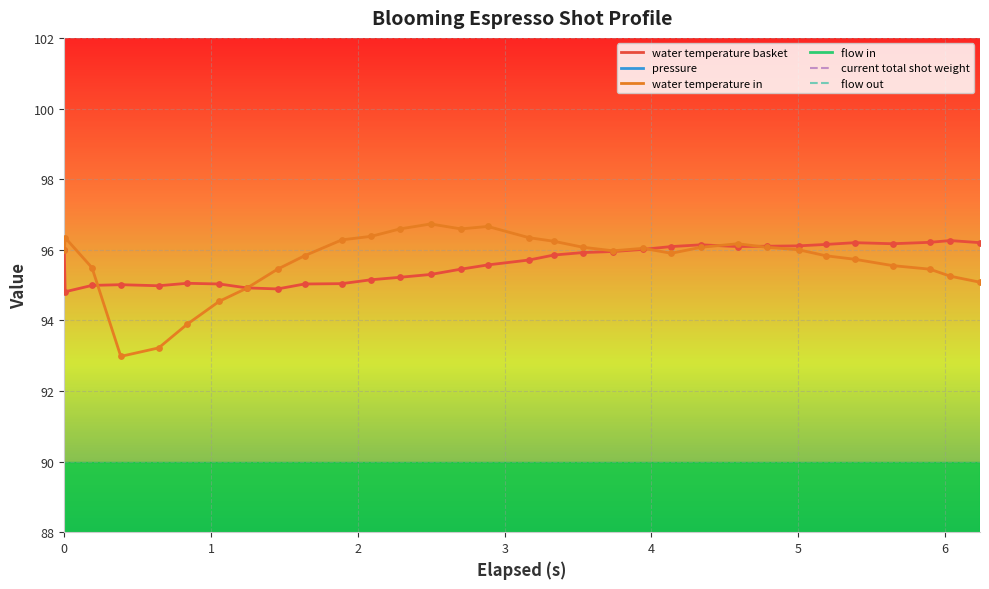

Which series has the widest spread of Y values?

flow in